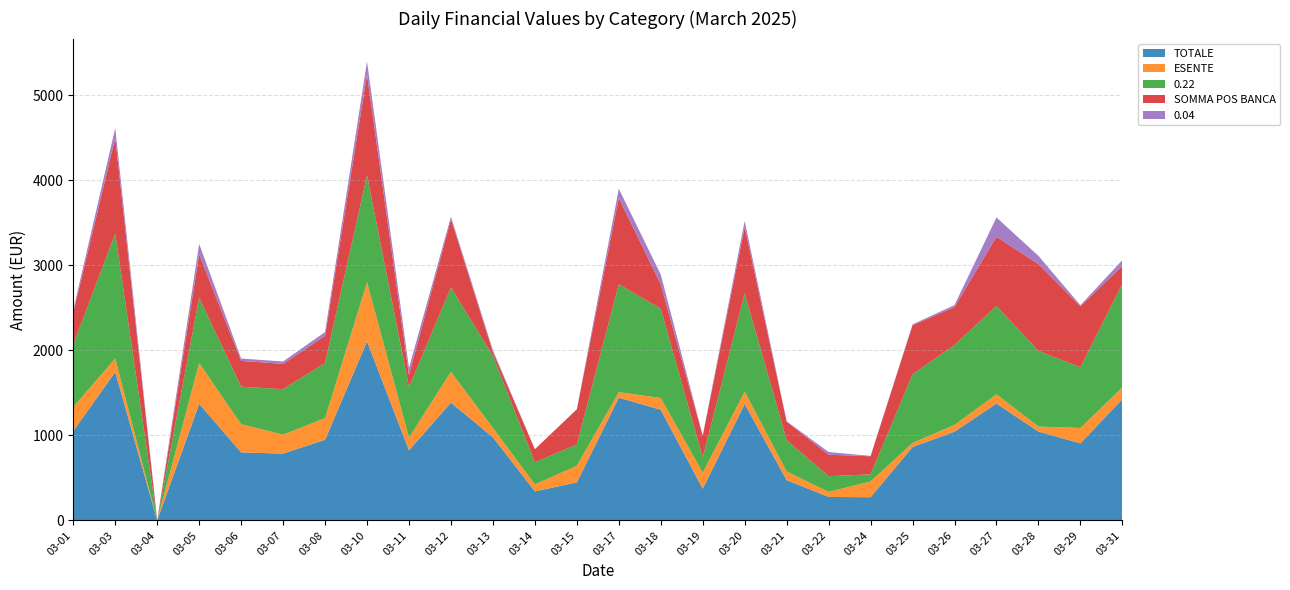

Reading right to left, what are all the values shown in this chart?

TOTALE: 1426.2	906.1	1044.9	1374.2	1043.2	863.5	272.8	276.1	473.6	1368.9	372.9	1300.9	1443.1	446.6	341.7	977.7	1384.8	824.8	2104.9	947.8	785.6	800.0	1371.1	0.0	1745.0	1051.0
ESENTE: 139.7	180.9	58.9	108.5	80.6	47.9	185.9	59.1	102.1	145.4	188.4	138.8	64.9	196.6	82.1	109.2	363.5	149.6	694.8	254.1	222.8	332.1	479.1	0.0	159.3	283.2
0.22: 1218.0	714.2	889.5	1038.8	939.1	806.1	82.9	184.7	368.0	1153.5	180.0	1048.1	1269.2	250.0	259.6	847.5	991.3	593.2	1257.6	648.2	534.9	440.3	768.5	0.0	1469.2	735.8
SOMMA POS BANCA: 209.0	717.2	1020.9	813.5	446.0	577.9	212.8	252.1	218.0	782.5	253.0	288.4	1013.7	413.8	153.5	46.0	801.9	143.1	1186.1	319.8	297.2	303.5	508.8	0.0	1123.8	373.6
0.04: 68.5	11.0	96.5	227.0	23.5	9.5	4.0	32.3	3.5	70.0	4.5	114.0	109.0	0.0	0.0	21.0	30.0	82.0	152.5	45.5	28.0	27.5	123.5	0.0	116.5	32.0